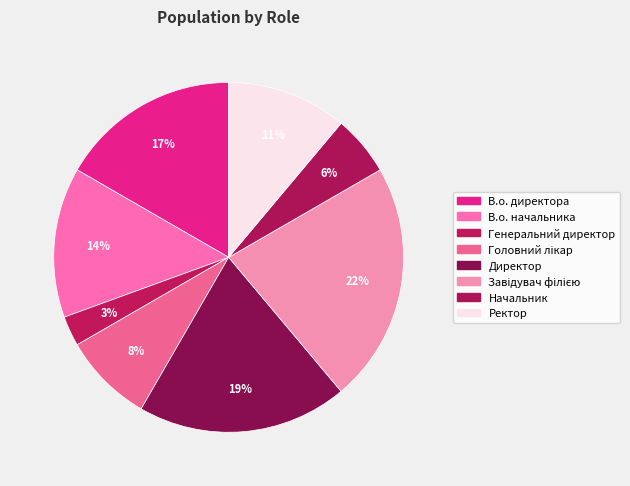

Which slice is the smallest?

Генеральний директор